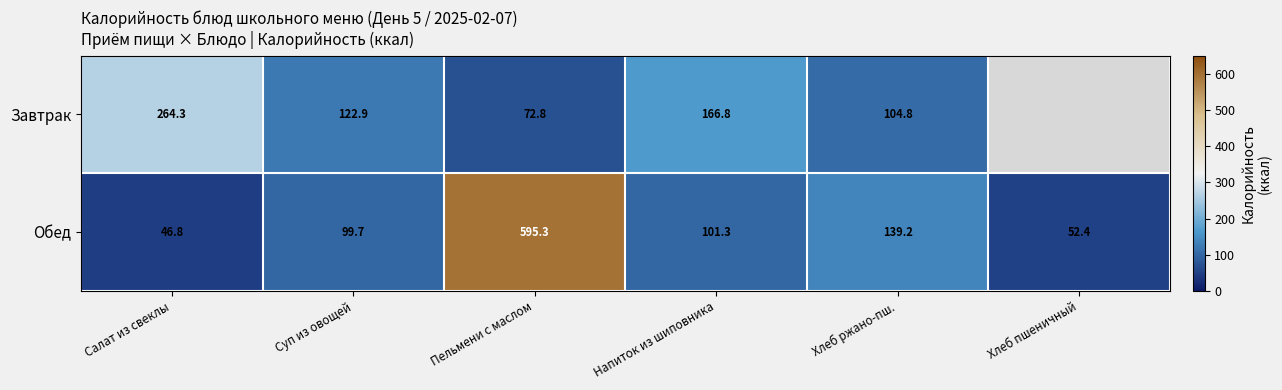

What is the maximum value for Обед?

595.3